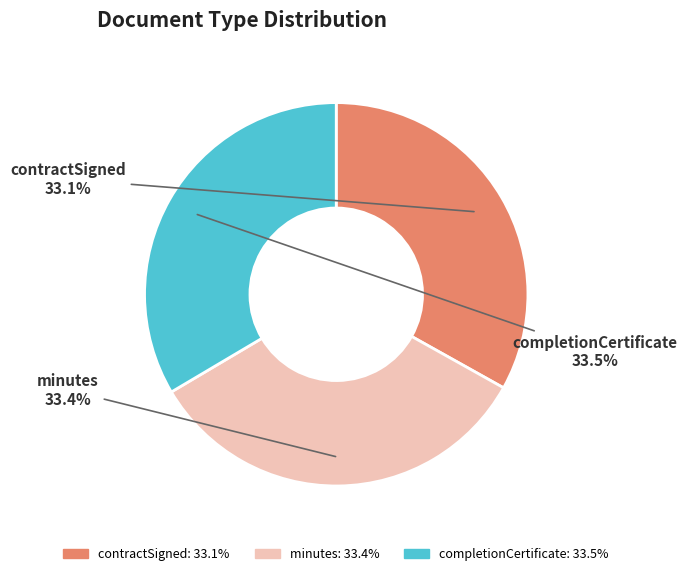

Count the number of slices in the pie.

3